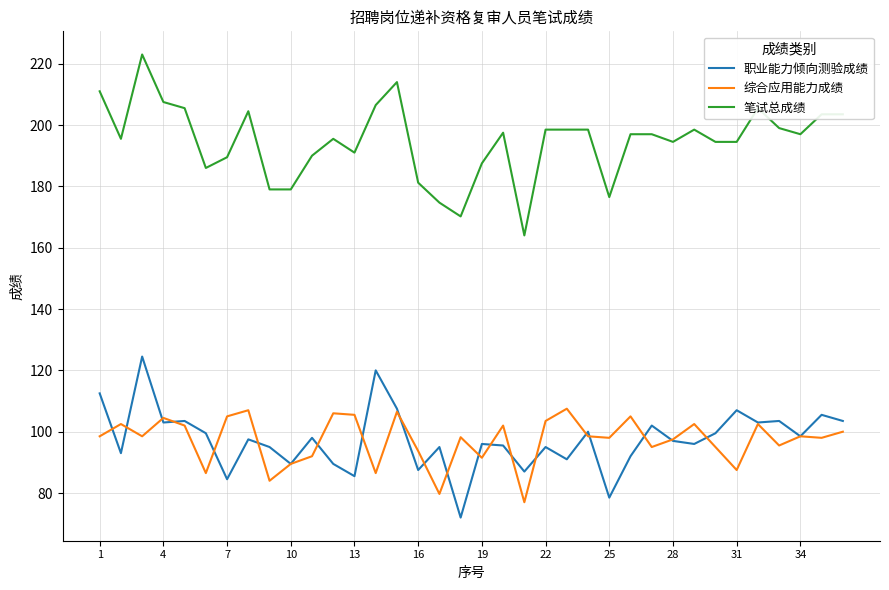

What is the greatest value displayed?

223.0